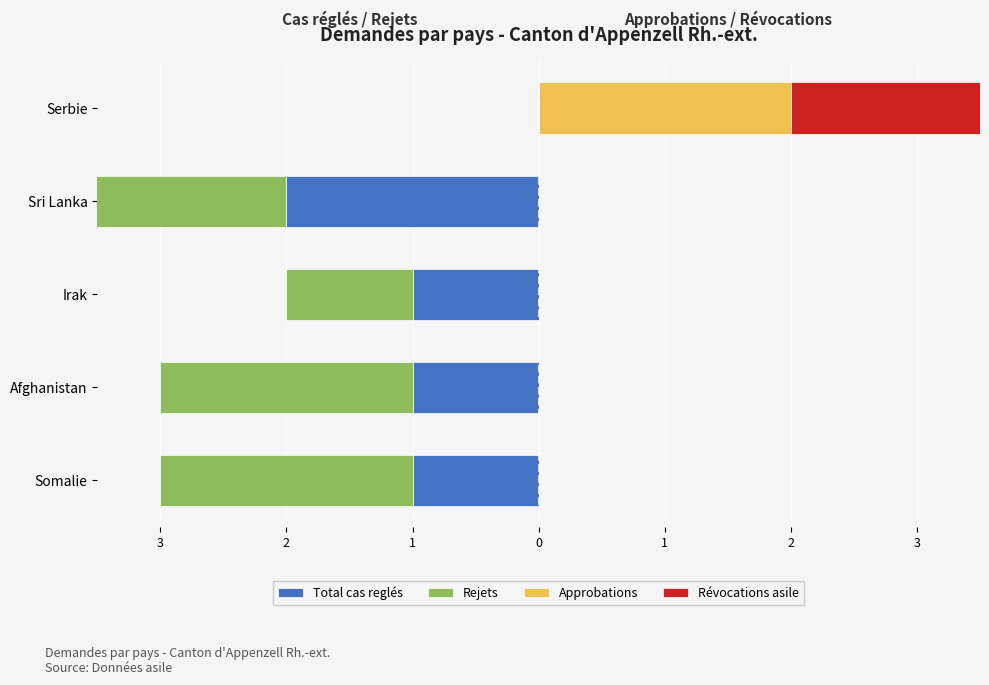

Rank the series at Irak from highest to lowest value.

Approbations, Révocations asile, Total cas reglés, Rejets